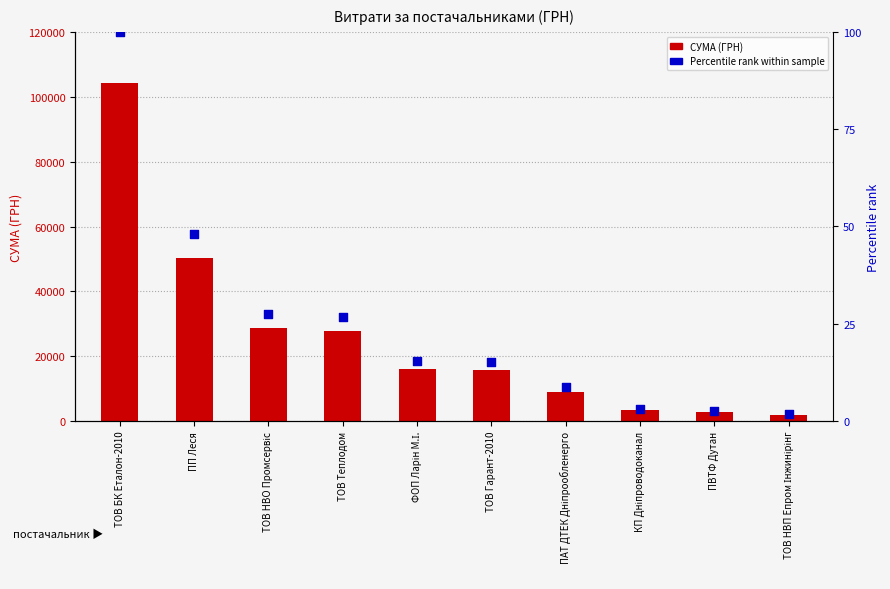

At how many categories does at least one series exceed 103848?

1